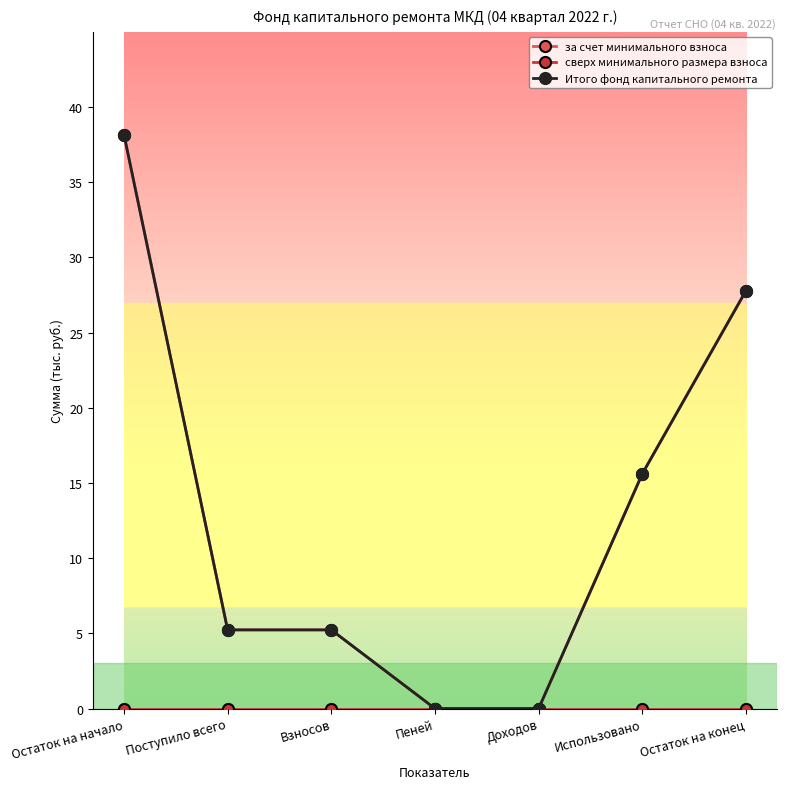

Which series changed the most between Взносов and Использовано?

за счет минимального взноса